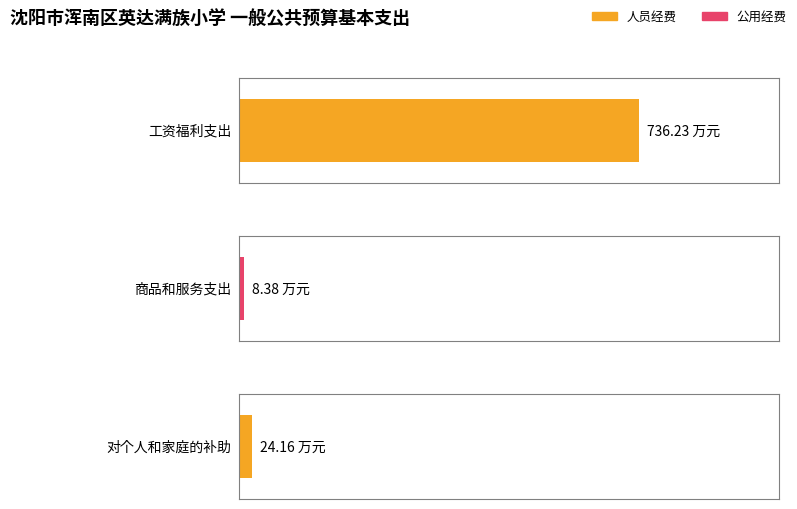

What is the difference between the highest and lowest values at 工资福利支出?

736.2